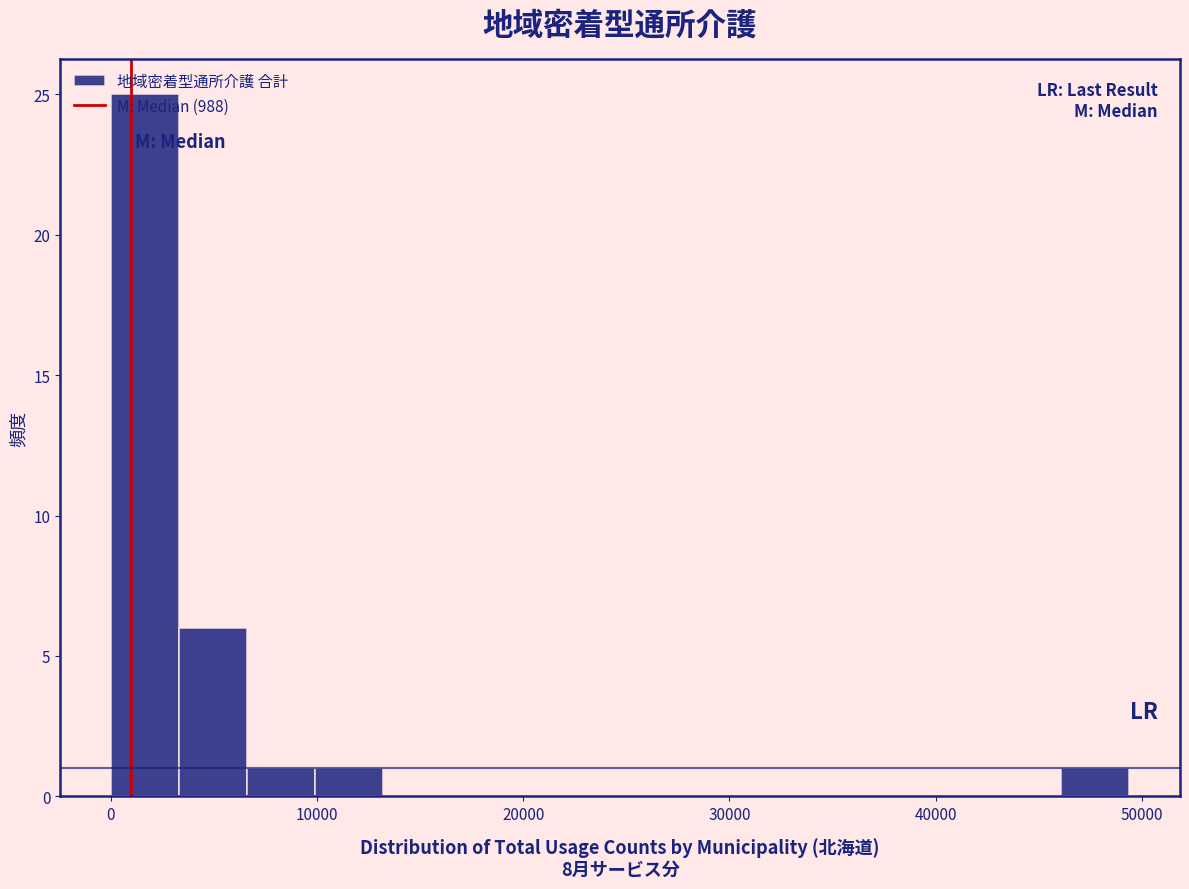

Read against the x-axis, roughly where is the centre of the tallest bar?

2000